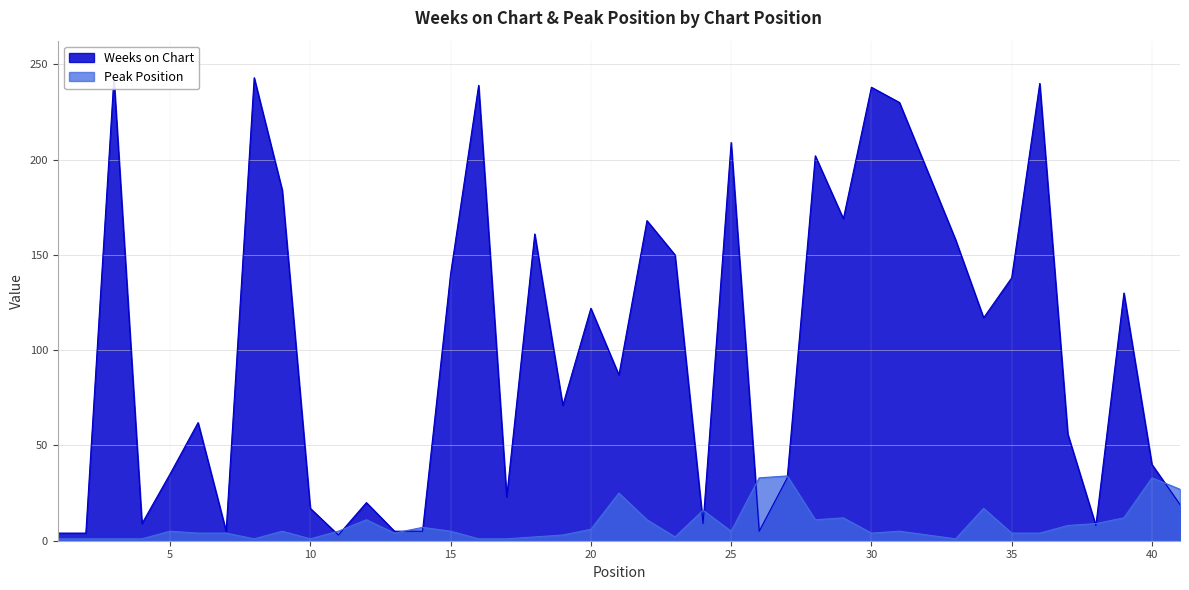

Which series changed the most between 6 and 22?

Weeks on Chart